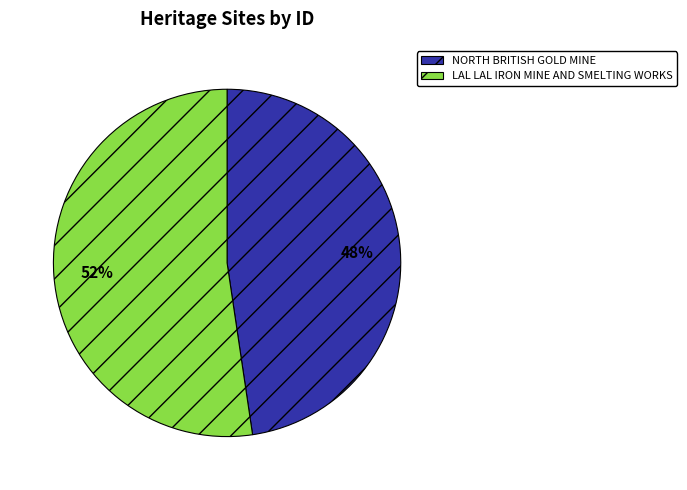

Between NORTH BRITISH GOLD MINE and LAL LAL IRON MINE AND SMELTING WORKS, which is larger?

LAL LAL IRON MINE AND SMELTING WORKS